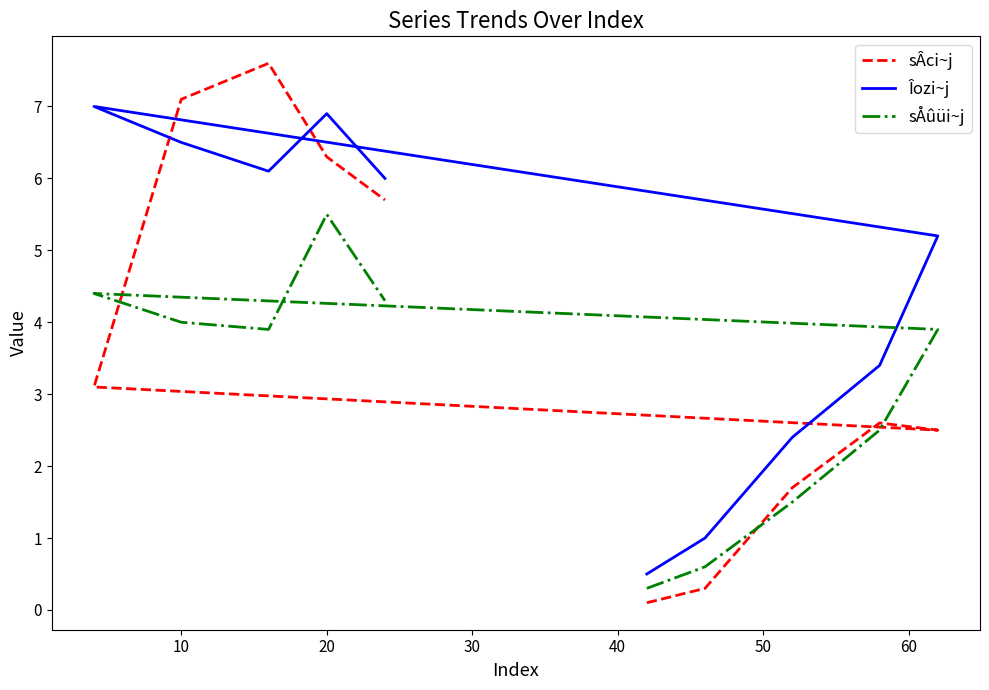

Is this an area chart (filled region under the line)?

No